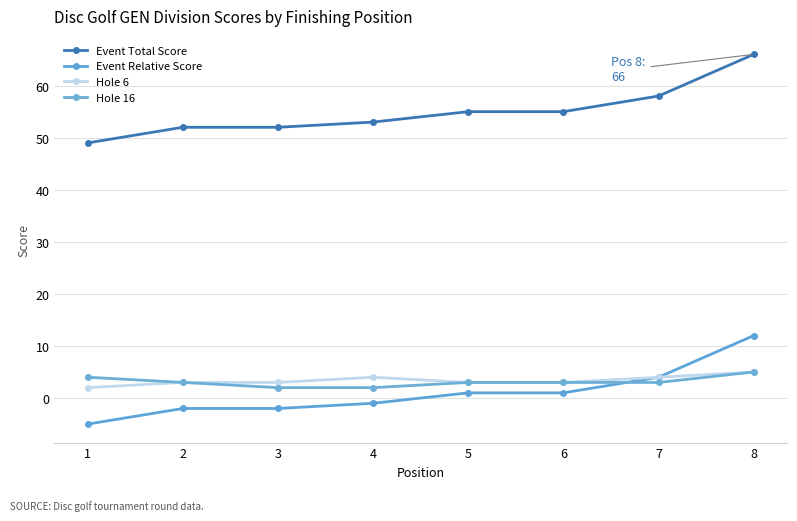

Is this an area chart (filled region under the line)?

No